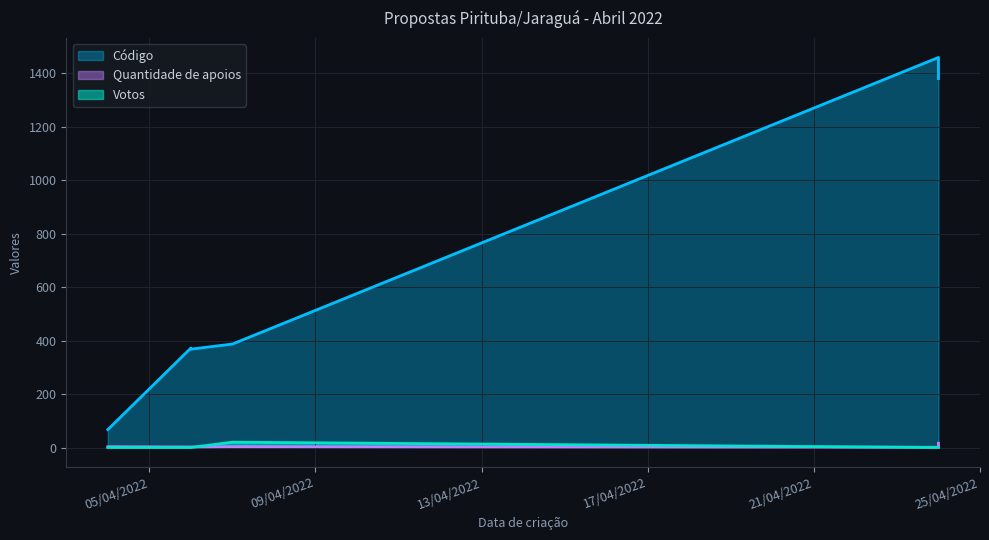

Does the chart display data point markers on the line(s)?

No